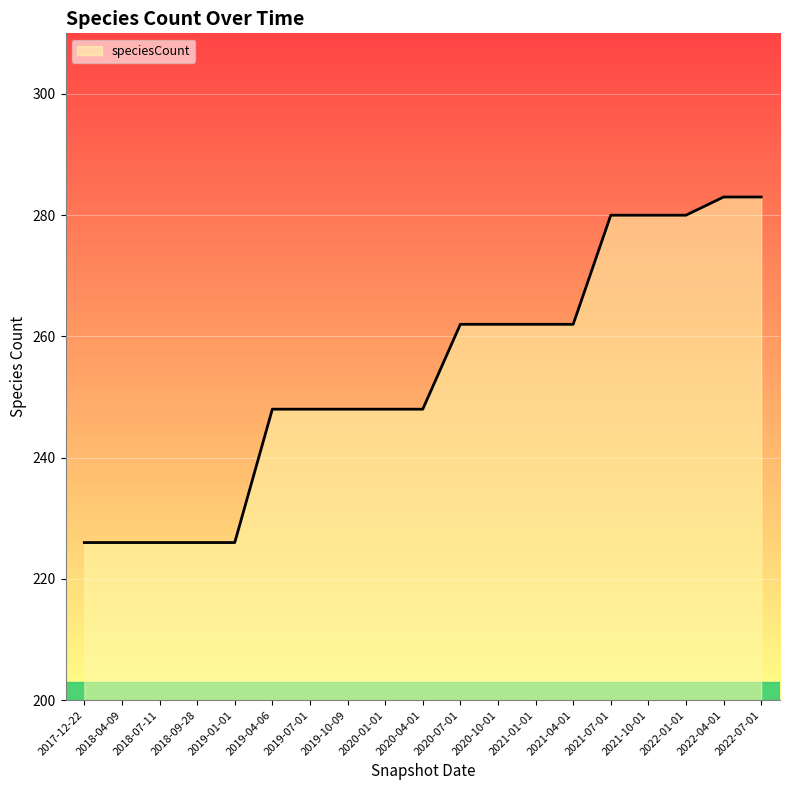

What is the change in value from 2017-12-22 to 2019-07-01?

+22